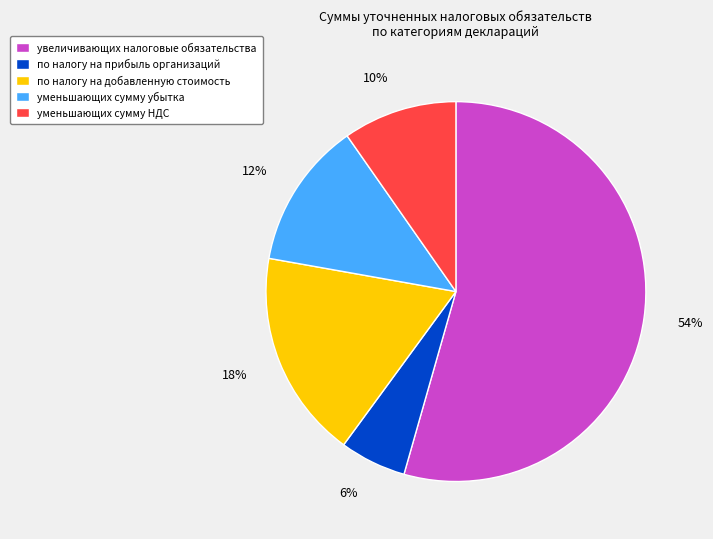

To the nearest percent, what is the average slice percentage?

20%